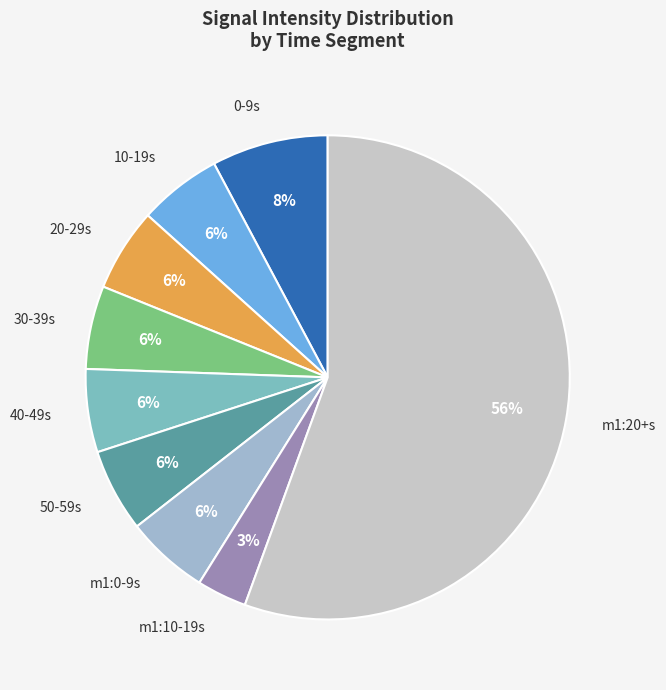

Combined, do m1:20+s and 10-19s account for over 50%?

Yes